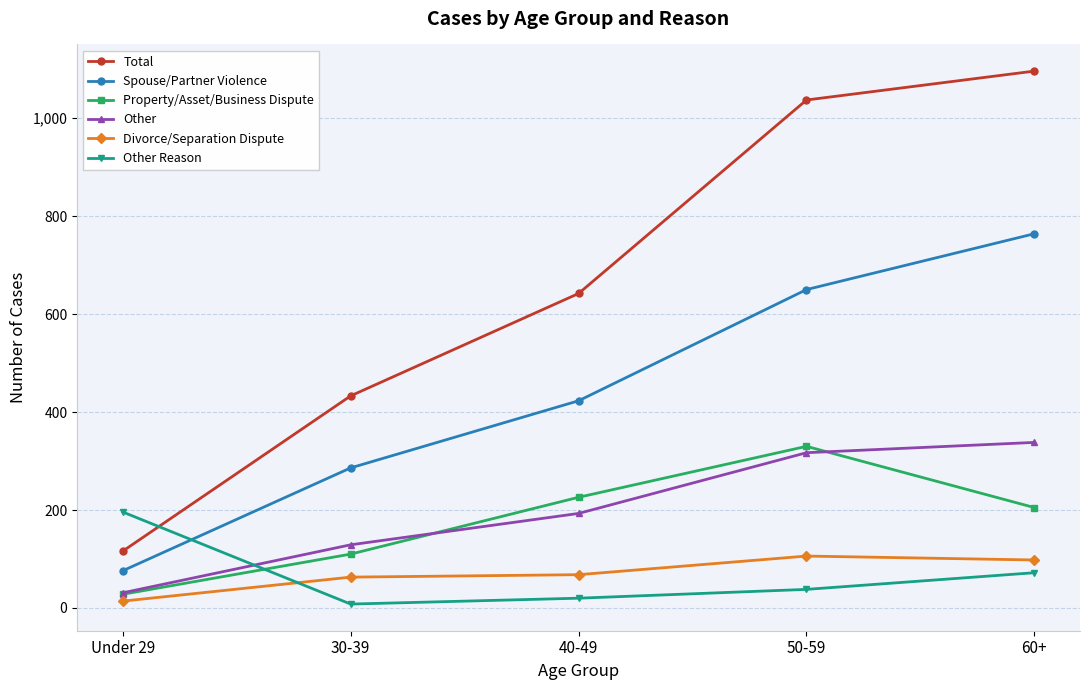

At which label is Total closest to 606?

40-49